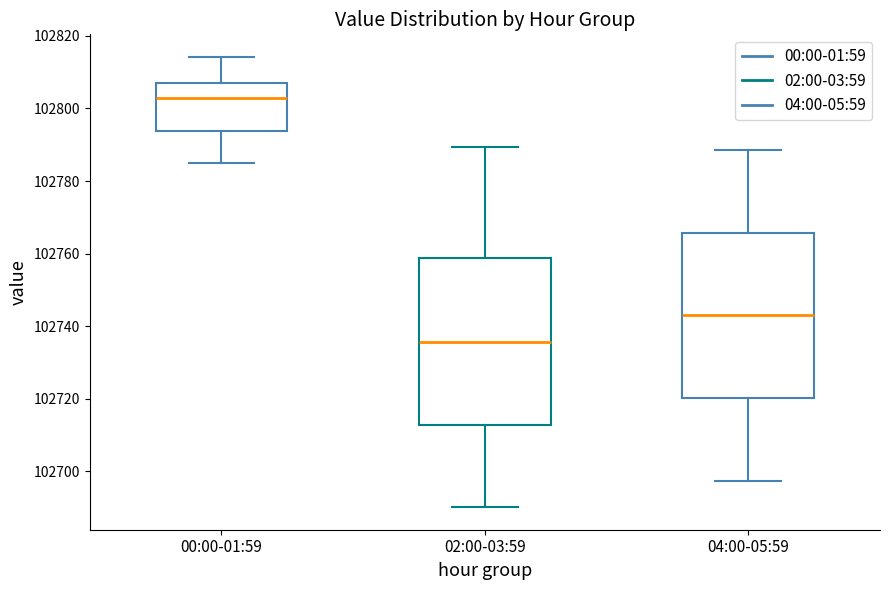

Reading left to right, read every box against the y-axis: the position of its median line, the range the box covers, and the ends of its whiskers. The values are not printed on the chart, so give them approximately, as read against the axis.

00:00-01:59: median 102802, box 102794 to 102806, whiskers 102784 to 102814
02:00-03:59: median 102736, box 102712 to 102758, whiskers 102690 to 102790
04:00-05:59: median 102742, box 102720 to 102766, whiskers 102698 to 102788